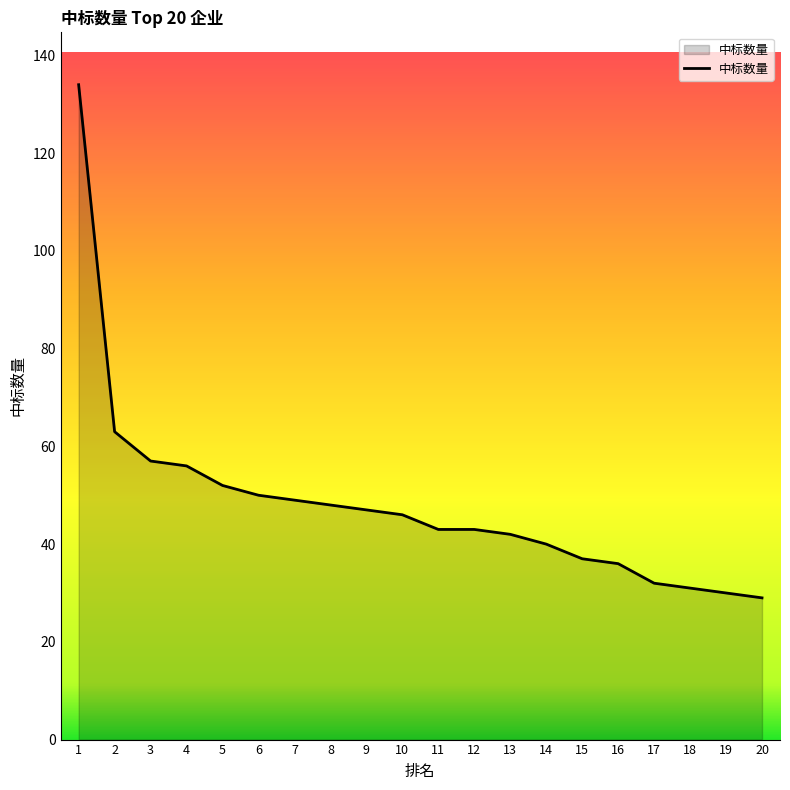

Does the chart display data point markers on the line(s)?

No